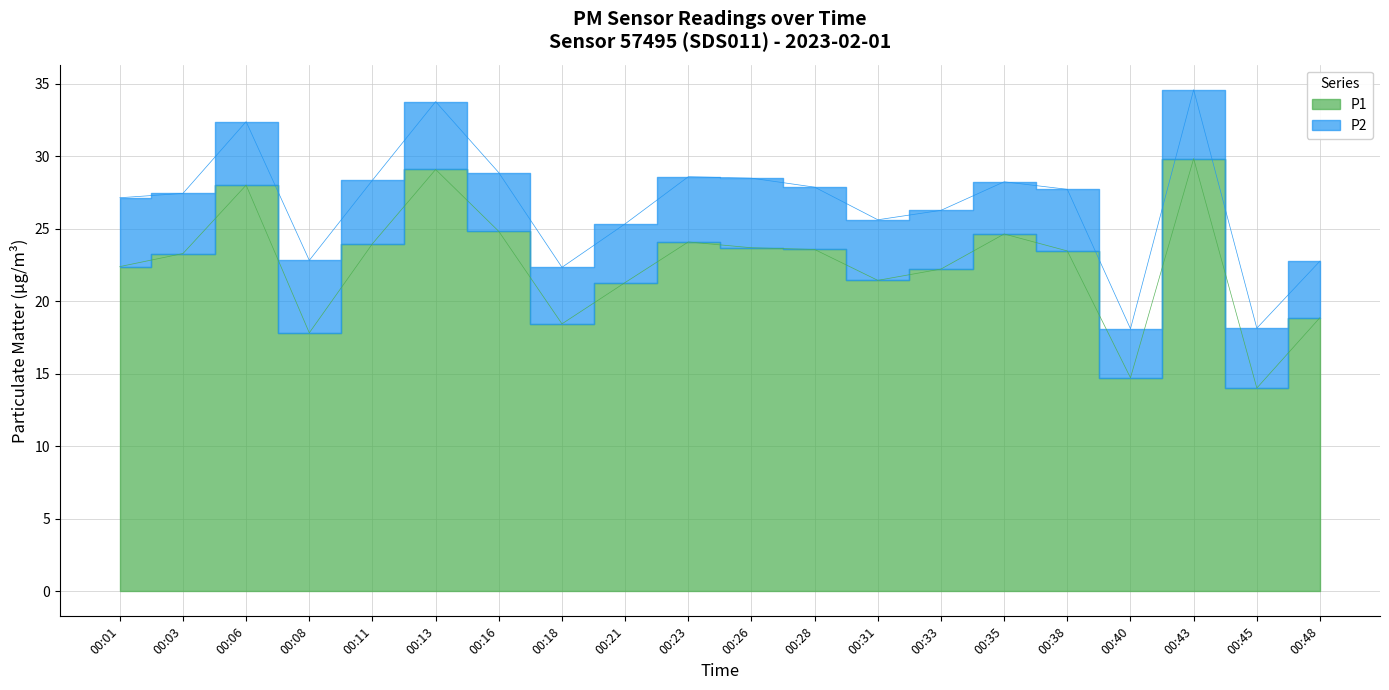

List the labels in order of value, smallest first.

00:45, 00:40, 00:08, 00:18, 00:48, 00:21, 00:31, 00:33, 00:01, 00:03, 00:38, 00:28, 00:26, 00:11, 00:23, 00:35, 00:16, 00:06, 00:13, 00:43